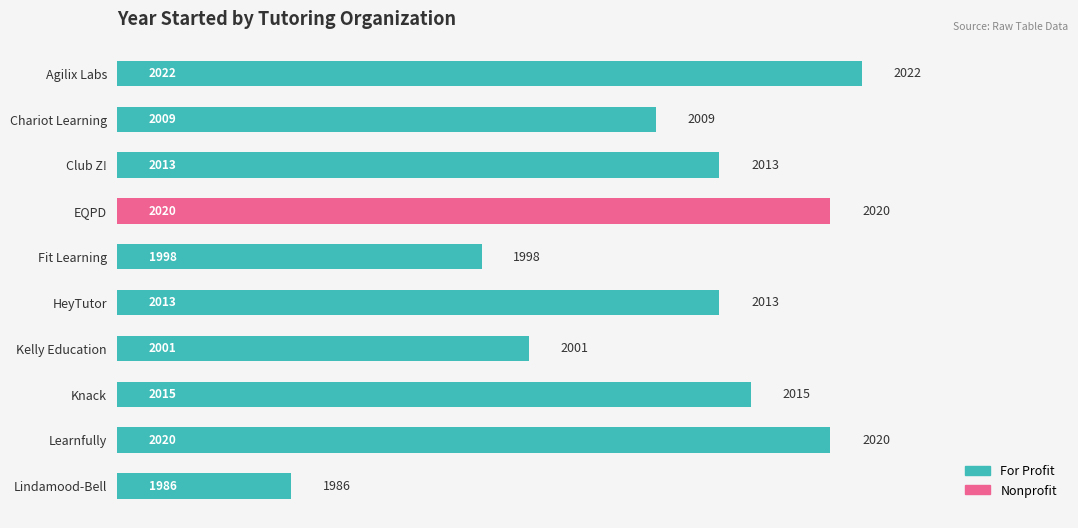

What is the difference between the values at Club Z! and Knack?

2